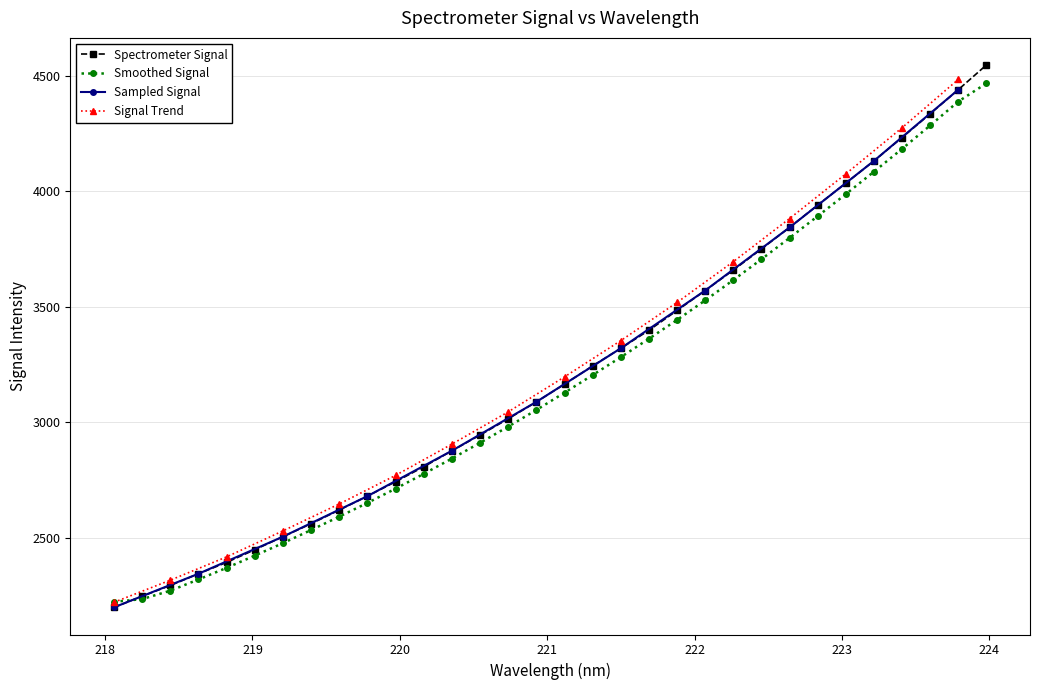

Count the number of values greater than 3164.

16